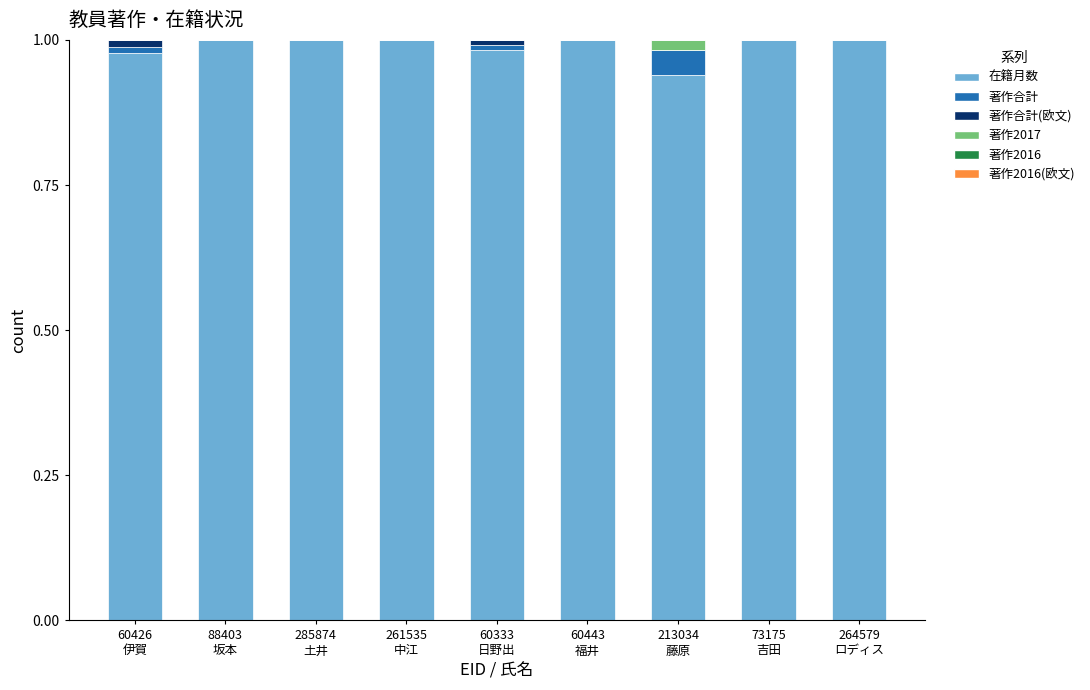

Does the chart contain stacked bars?

Yes